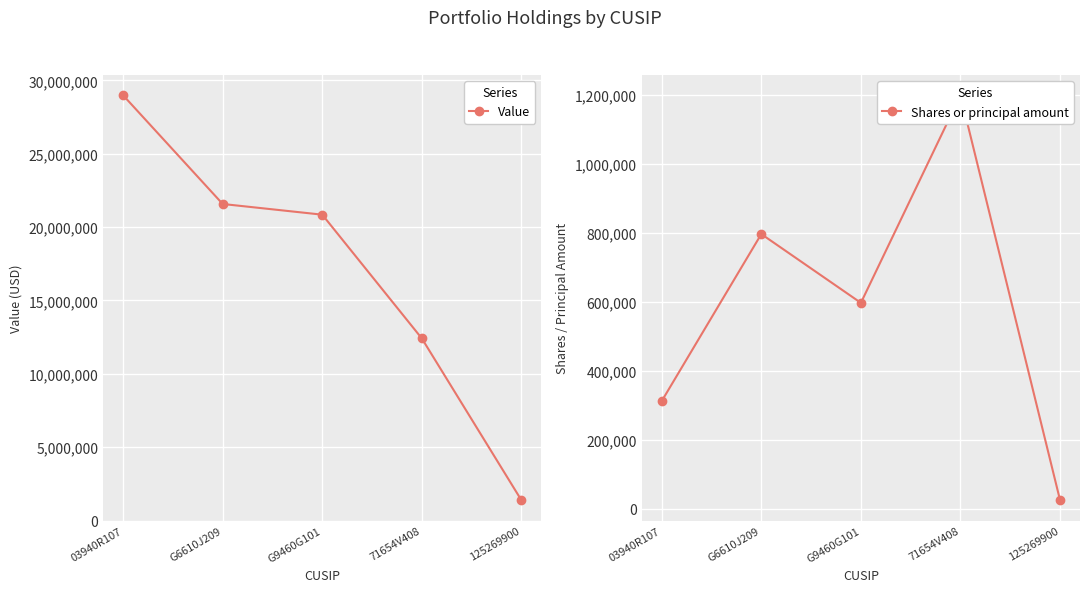

True or false: Shares or principal amount and Value intersect in this chart.

False